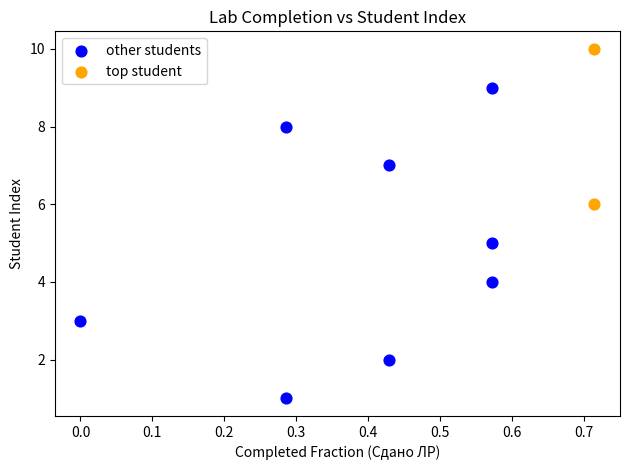

Which series contains the highest Y value?

top student